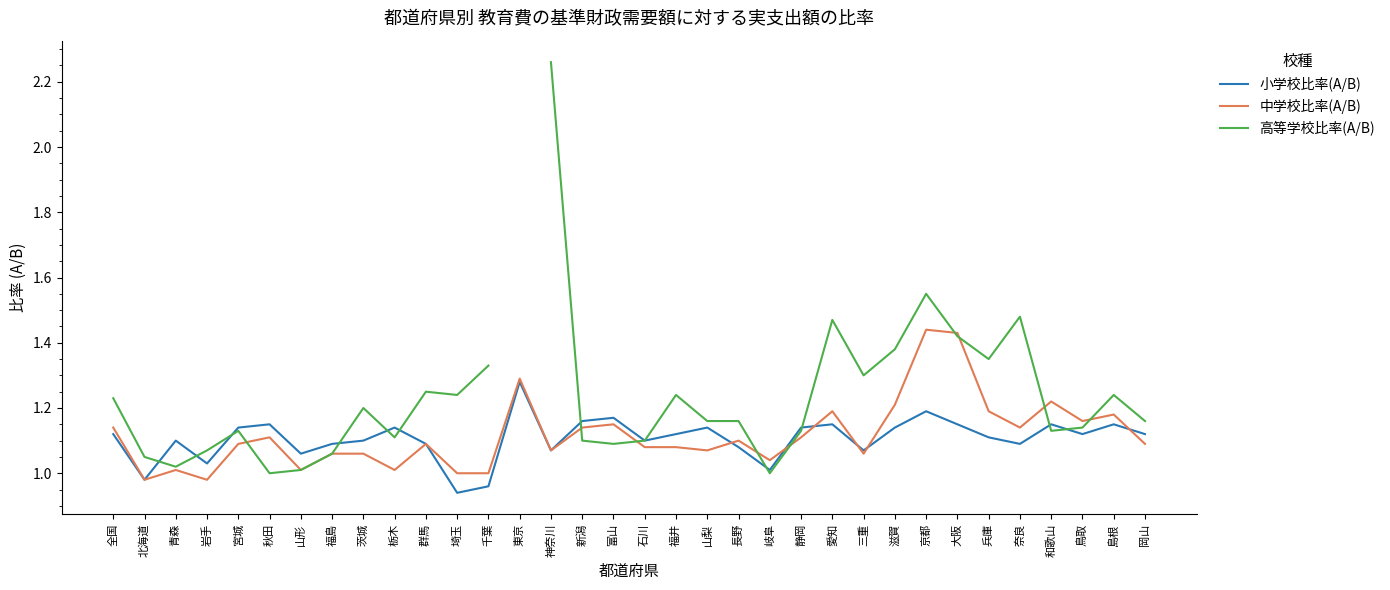

What position from the left is 東京?

14